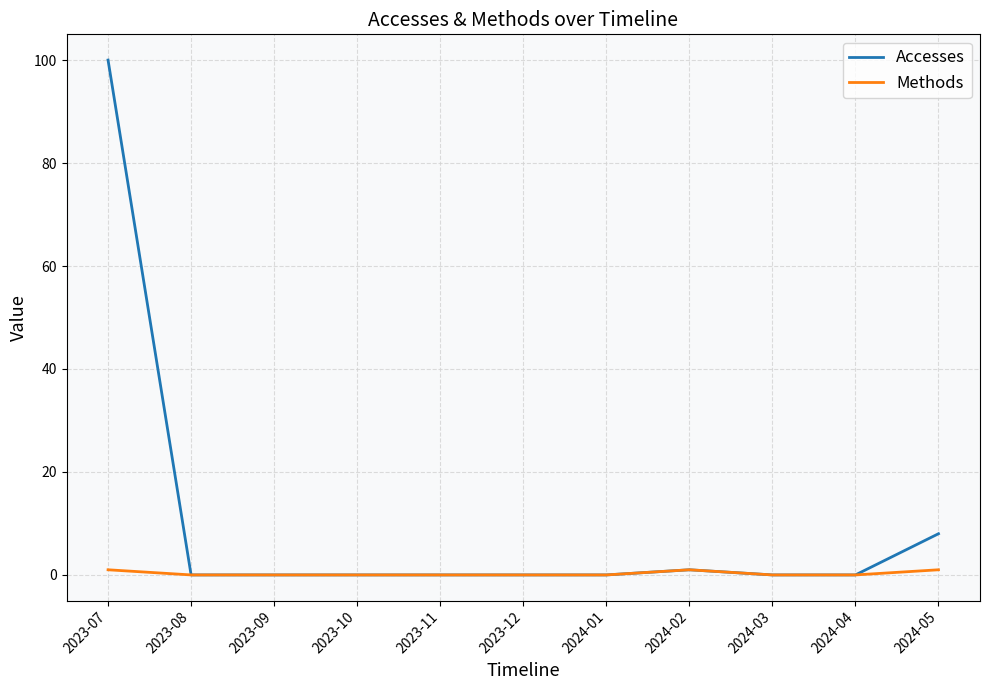

The value of Accesses at 2023-09 is 35. True or false?

False